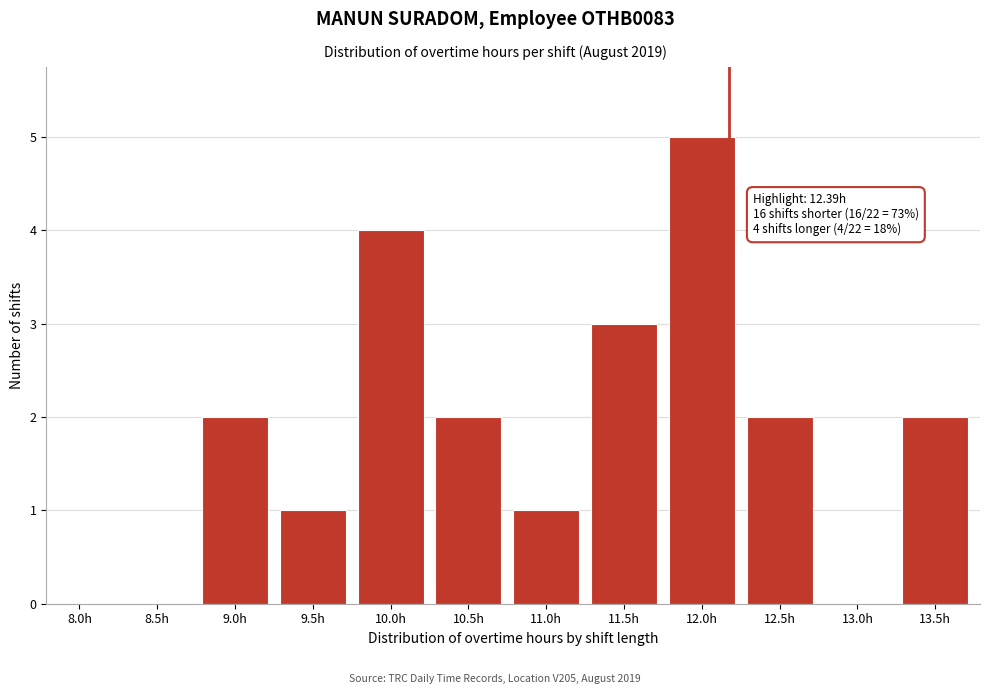

Reading left to right, list all the values displayed in this chart.

8.0h=0	8.5h=0	9.0h=2	9.5h=1	10.0h=4	10.5h=2	11.0h=1	11.5h=3	12.0h=5	12.5h=2	13.0h=0	13.5h=2